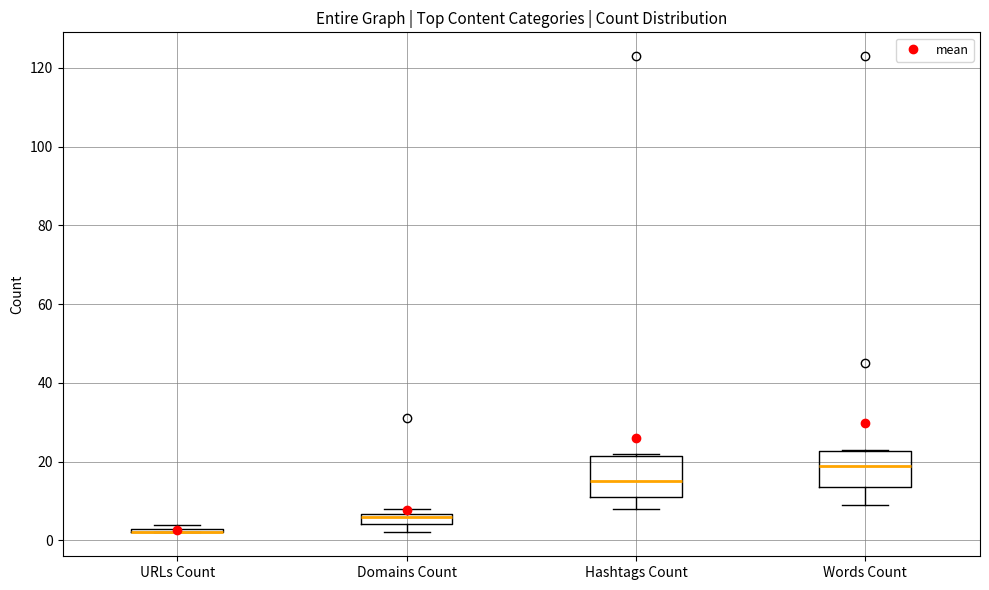

Where is the lower edge of the box for Words Count on the y-axis? The values are not printed on the chart, so give them approximately, as read against the axis.

14